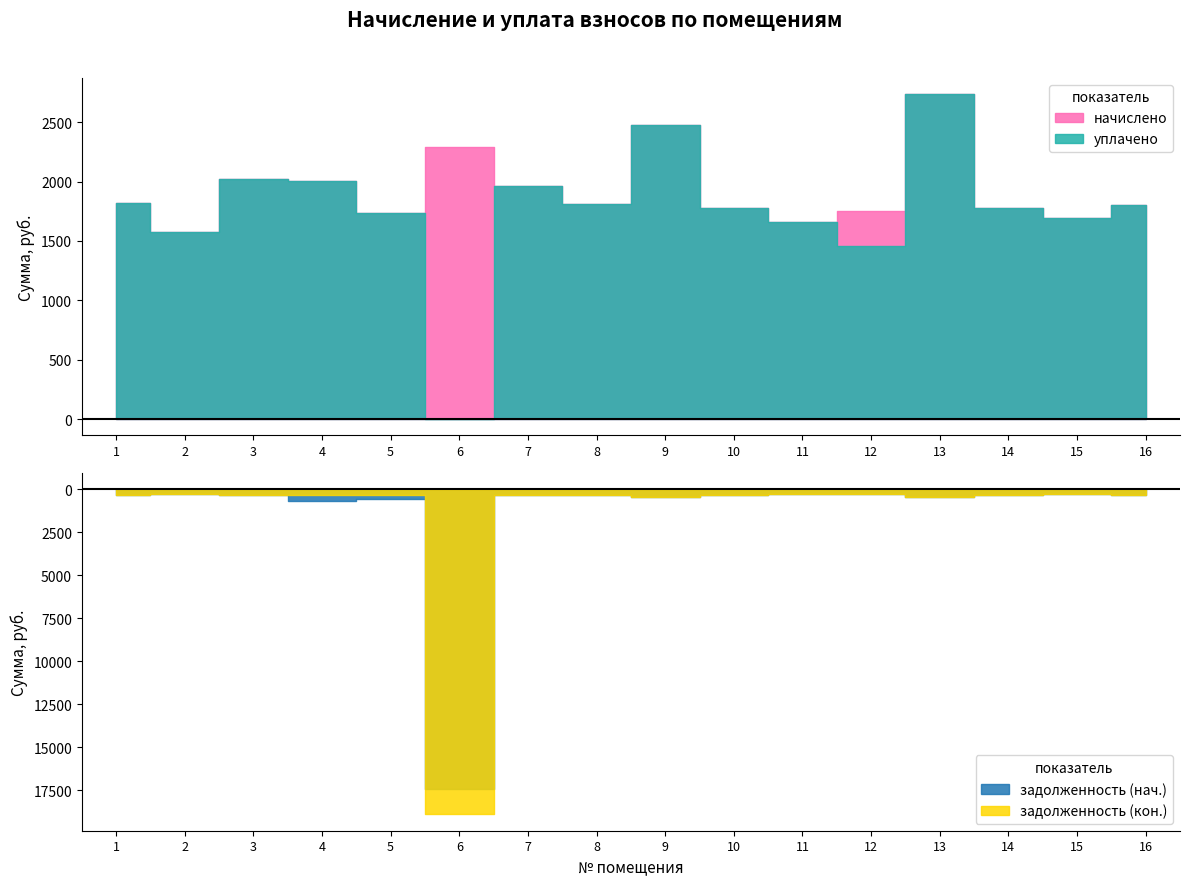

What is the value of the начислено point at the 13th from the left?

2734.6